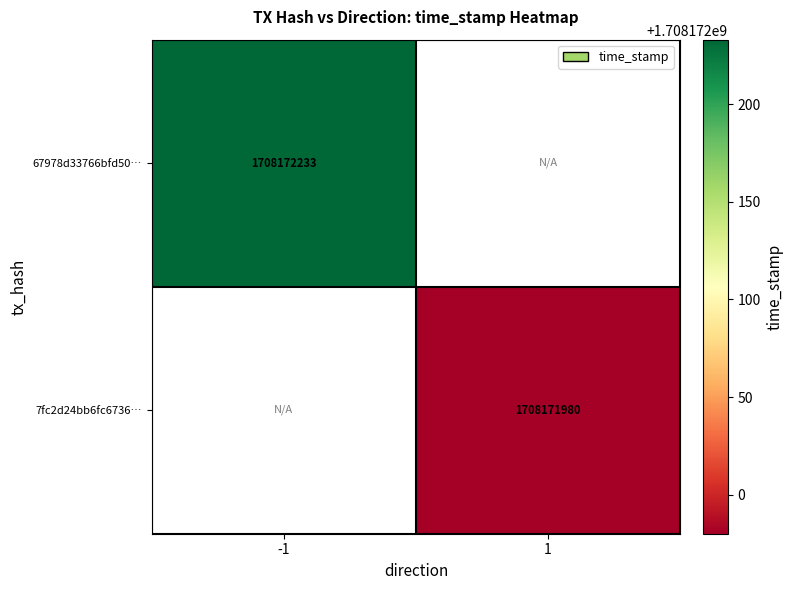

Read the 67978d33766bfd50a06c31d05ced58053ab412e value at -1, to the nearest 50.

1708172250